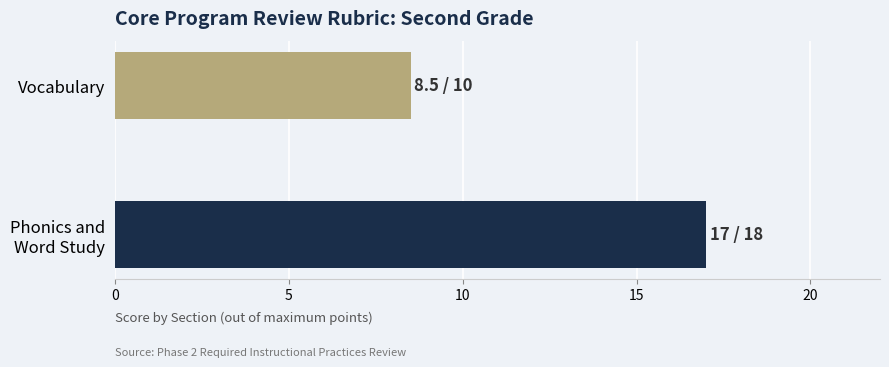

How many bars are there in total?

2